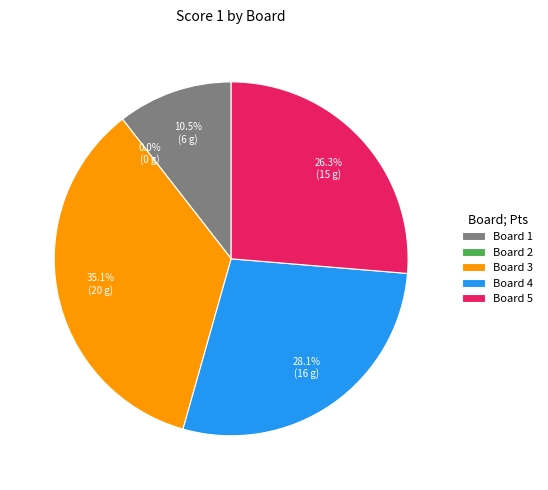

To the nearest percent, what is the difference between the largest and smallest slice percentages?

35%